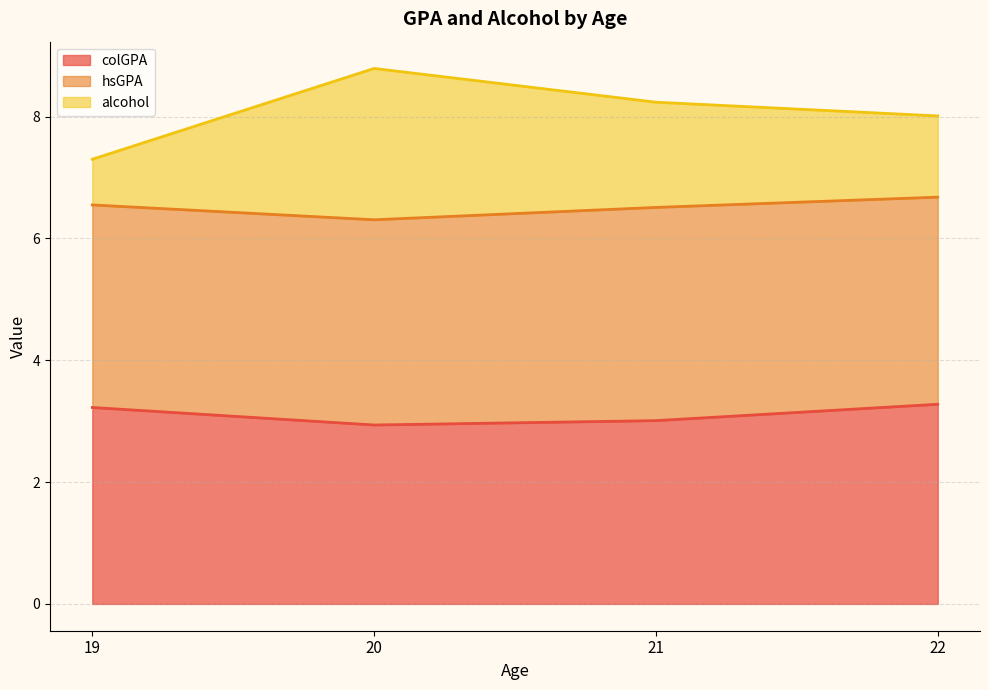

What is the minimum value for colGPA?

2.9